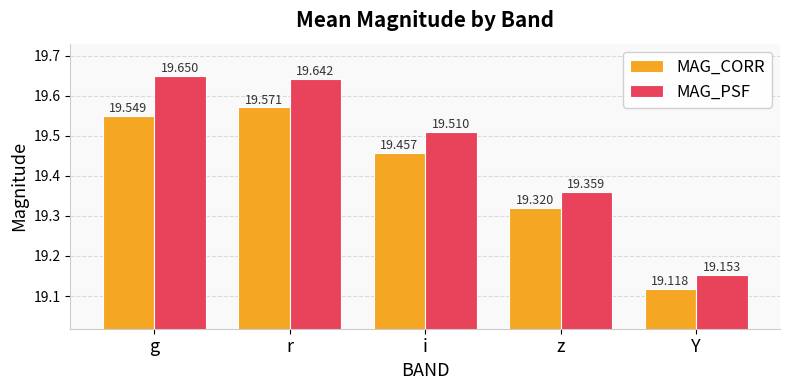

Where is MAG_PSF nearest to the value 19?

Y